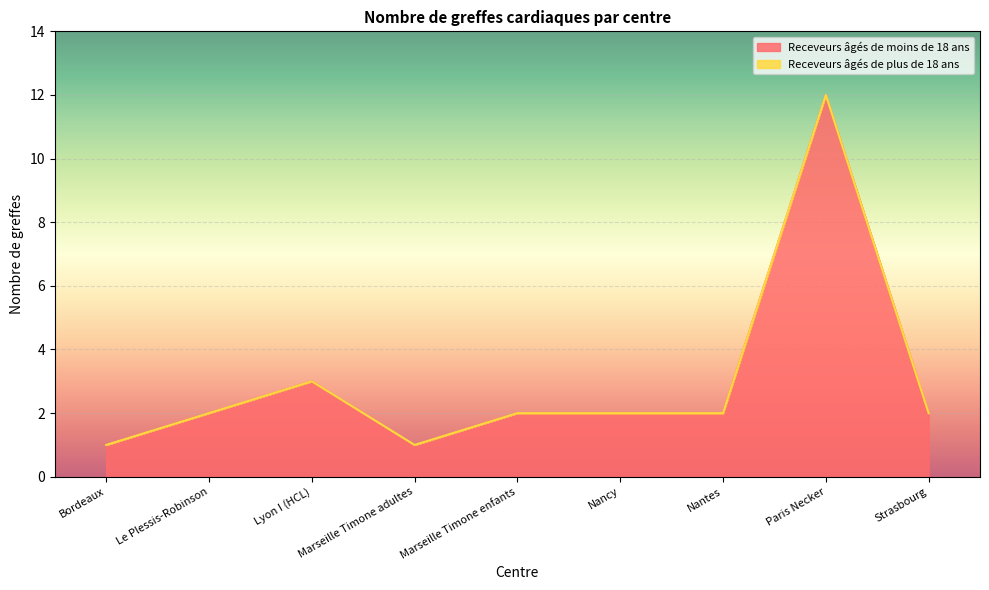

What value does the data have at Nantes?

2